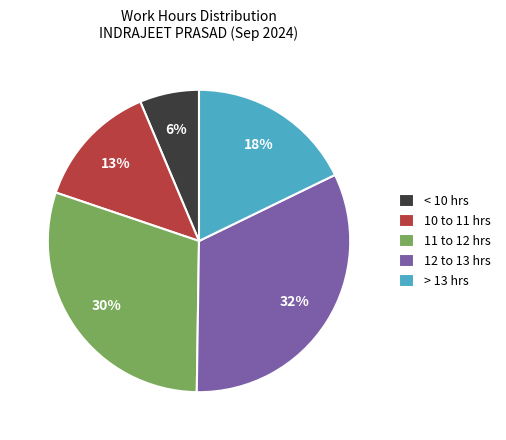

To the nearest percent, what is the combined percentage of < 10 hrs and 11 to 12 hrs?

36%